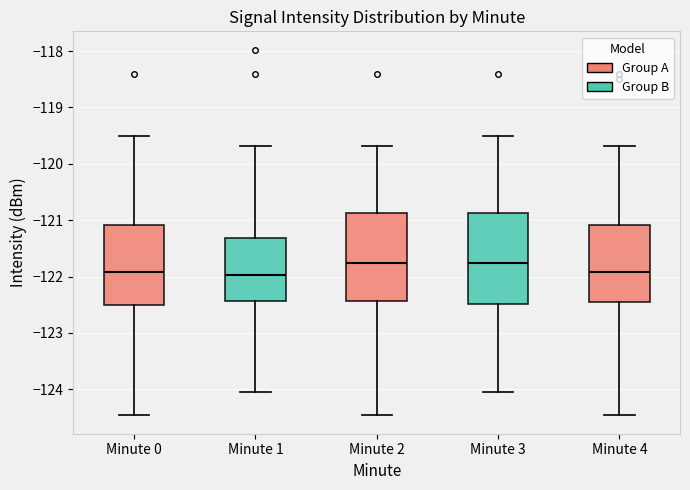

Reading left to right, read every box against the y-axis: the position of its median line, the range the box covers, and the ends of its whiskers. The values are not printed on the chart, so give them approximately, as read against the axis.

Minute 0: median -121.9, box -122.5 to -121.1, whiskers -124.5 to -119.5
Minute 1: median -122.0, box -122.4 to -121.3, whiskers -124.0 to -119.7
Minute 2: median -121.8, box -122.4 to -120.9, whiskers -124.5 to -119.7
Minute 3: median -121.8, box -122.5 to -120.9, whiskers -124.0 to -119.5
Minute 4: median -121.9, box -122.4 to -121.1, whiskers -124.5 to -119.7